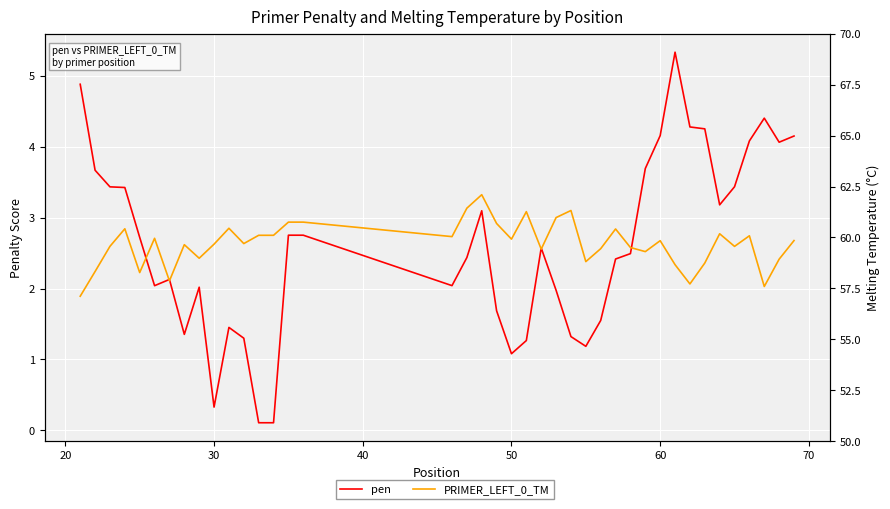

Is the value of PRIMER_LEFT_0_TM at 30 greater than the value of pen at 29?

Yes